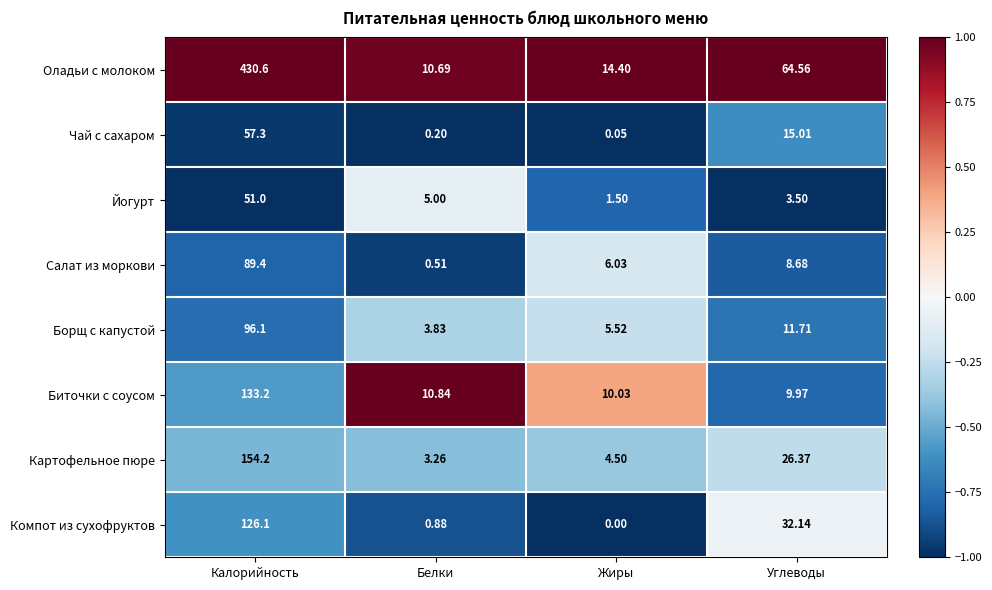

At Белки, list the series in order from largest to smallest.

Биточки с соусом, Оладьи с молоком, Йогурт, Борщ с капустой, Картофельное пюре, Компот из сухофруктов, Салат из моркови, Чай с сахаром